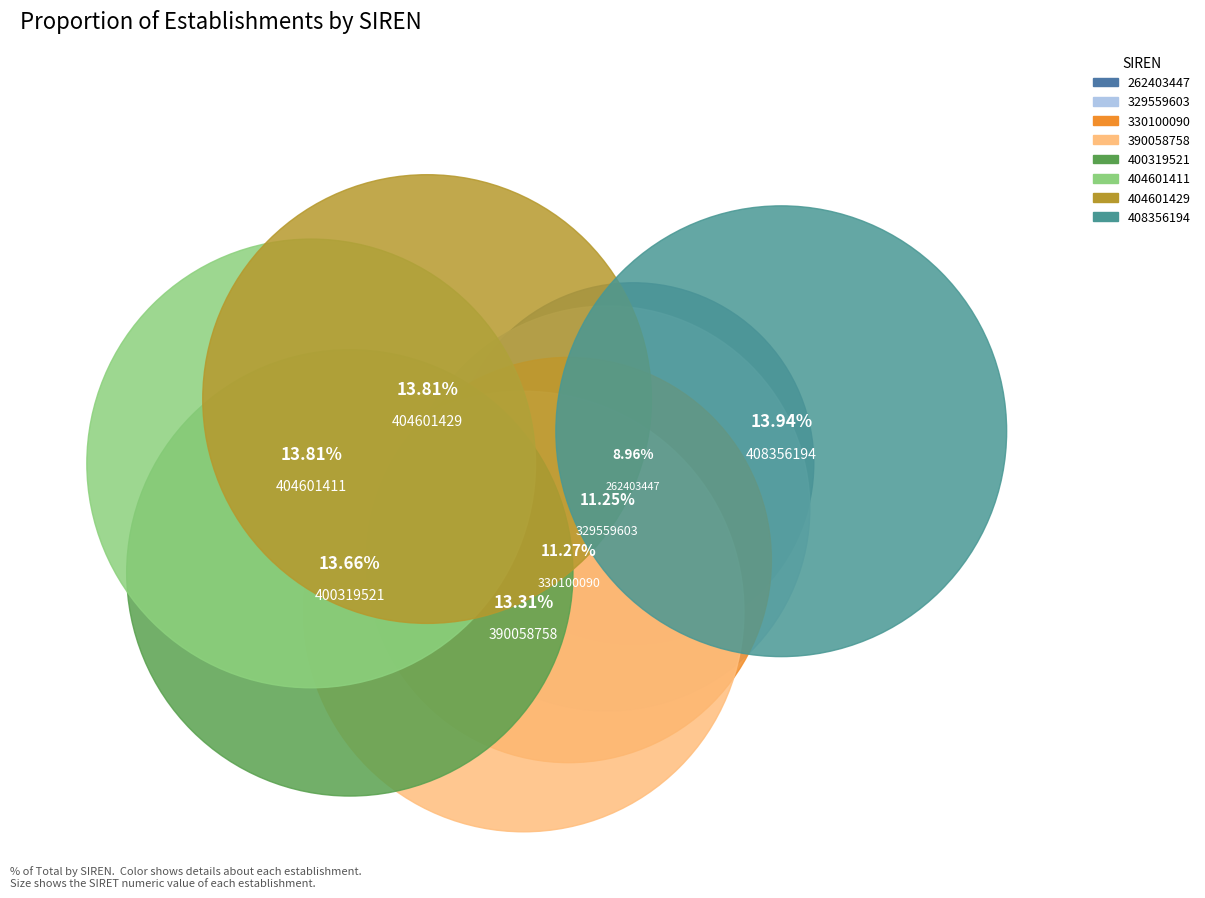

Does 408356194 represent more than half of the total?

No